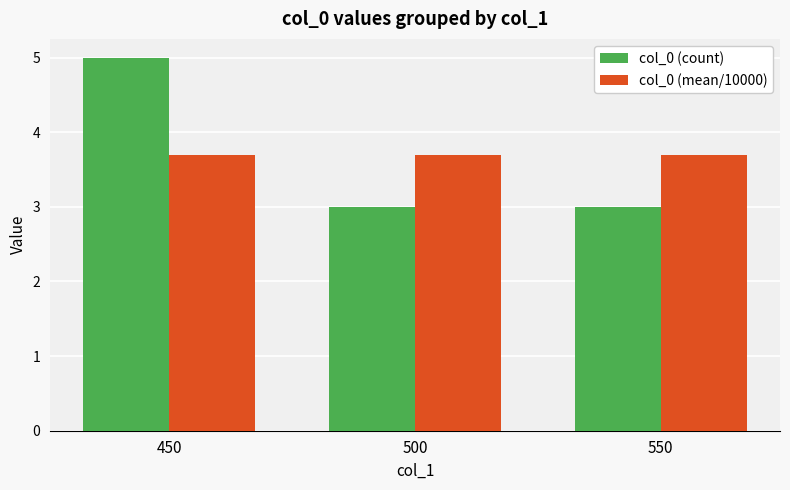

Rank the series at 500 from lowest to highest value.

col_0 (count), col_0 (mean/10000)